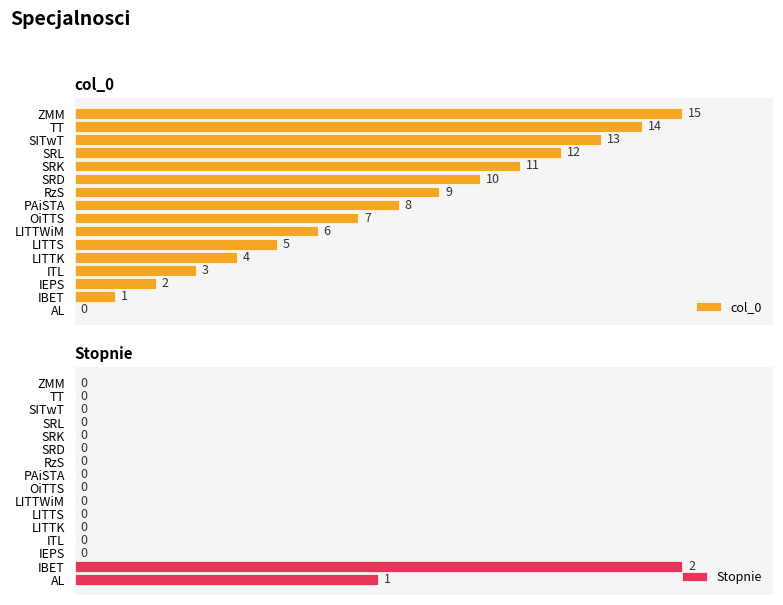

Does the chart contain stacked bars?

No